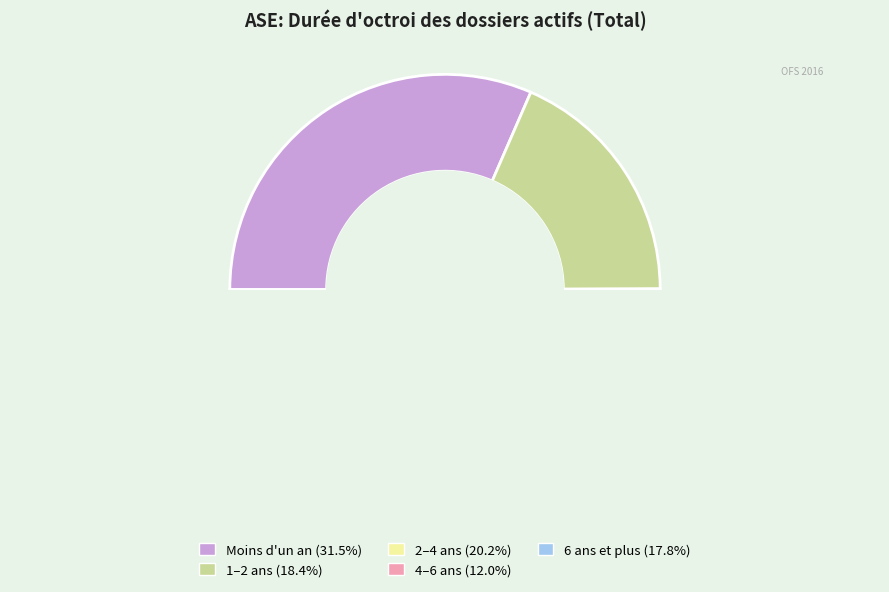

What is the smallest slice in the pie chart?

4–6 ans